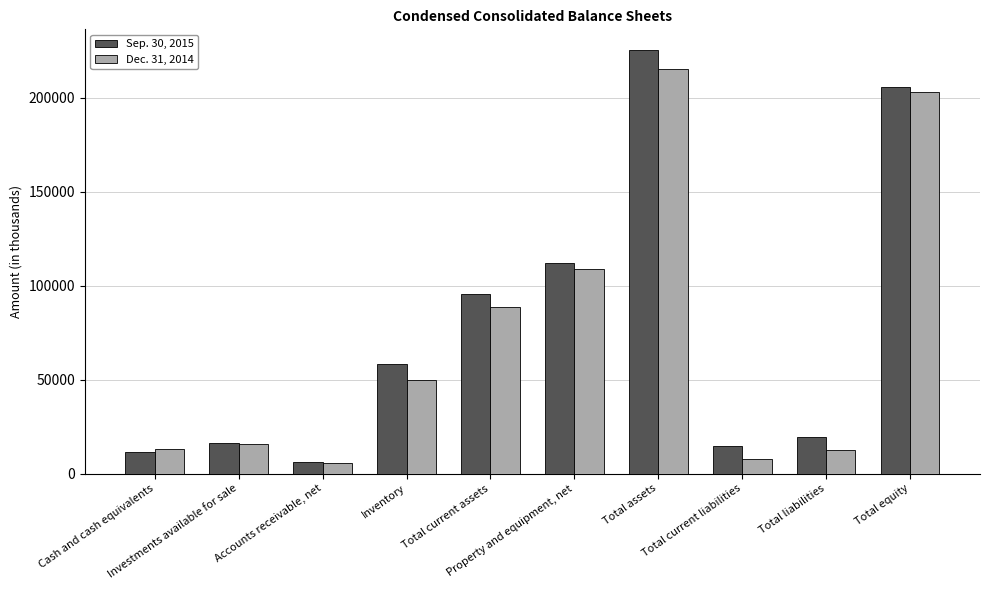

Which series has the largest range (max minus min)?

Sep. 30, 2015